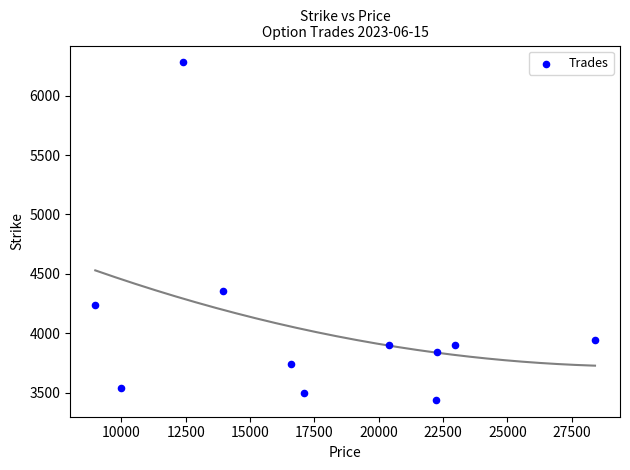

What is the range of X values (max minus min)?

19414